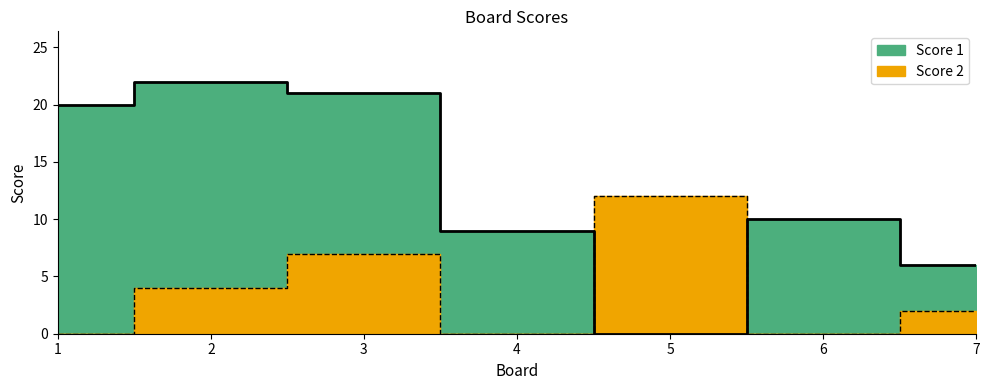

How many data points does each series have?

7